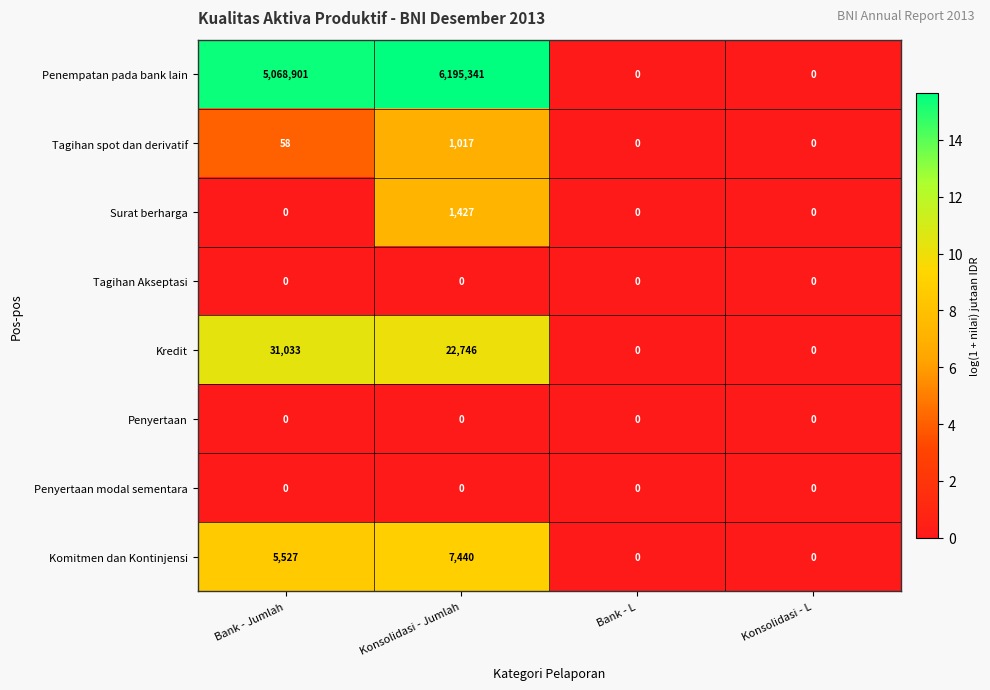

At which category is the sum across all series the highest?

Konsolidasi - Jumlah